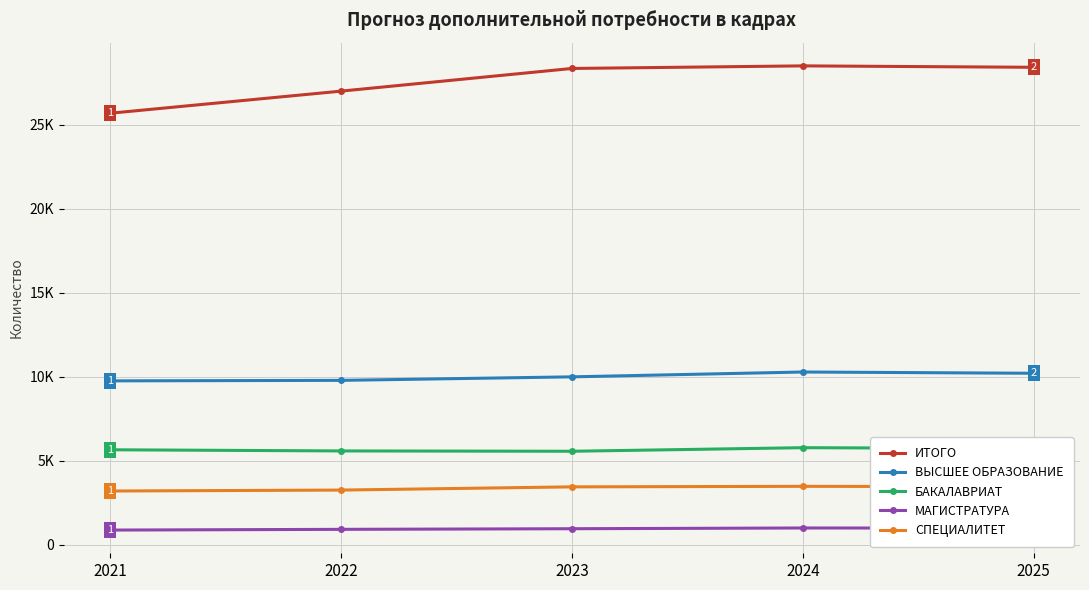

List the series in order of their peak value, lowest first.

МАГИСТРАТУРА, СПЕЦИАЛИТЕТ, БАКАЛАВРИАТ, ВЫСШЕЕ ОБРАЗОВАНИЕ, ИТОГО